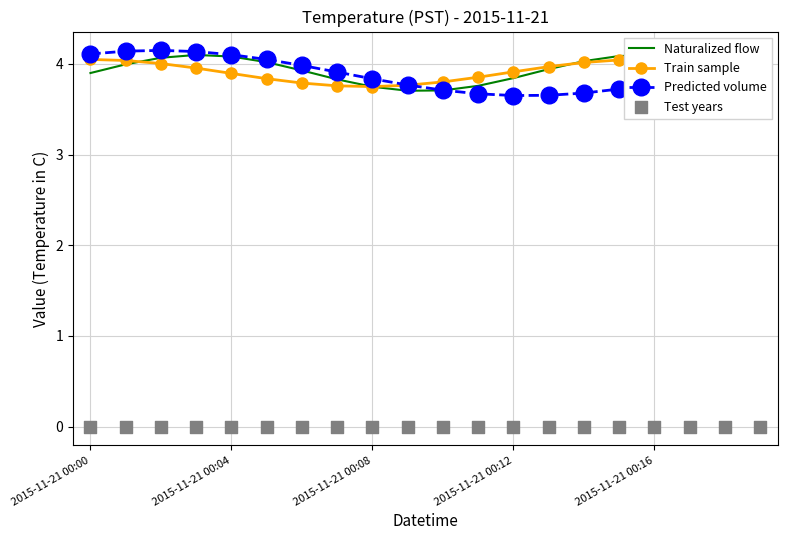

Which series has the largest total across all categories?

Naturalized flow